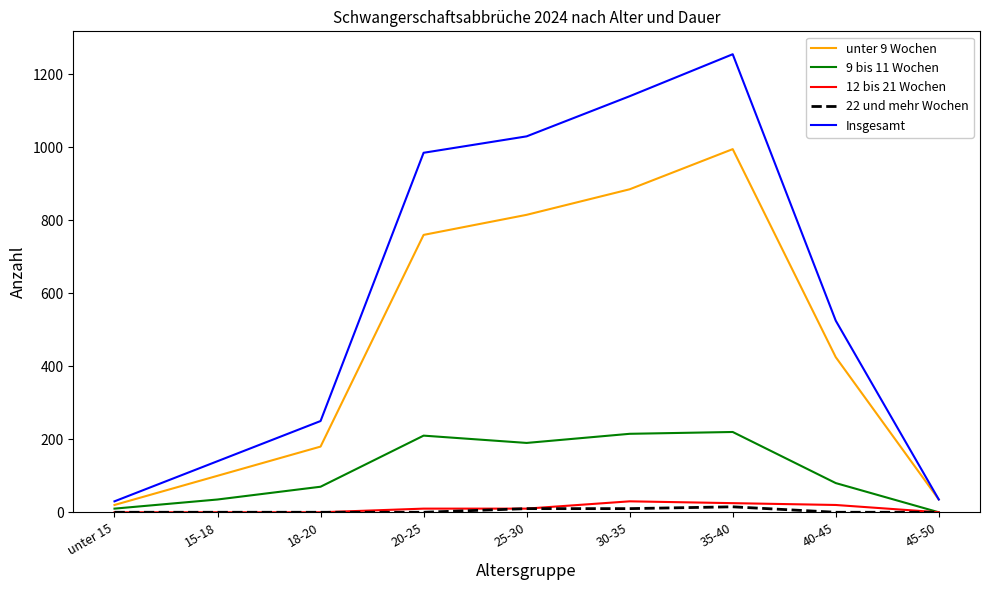

What is the sum of the 12 bis 21 Wochen values at 30-35 and 25-30?

40